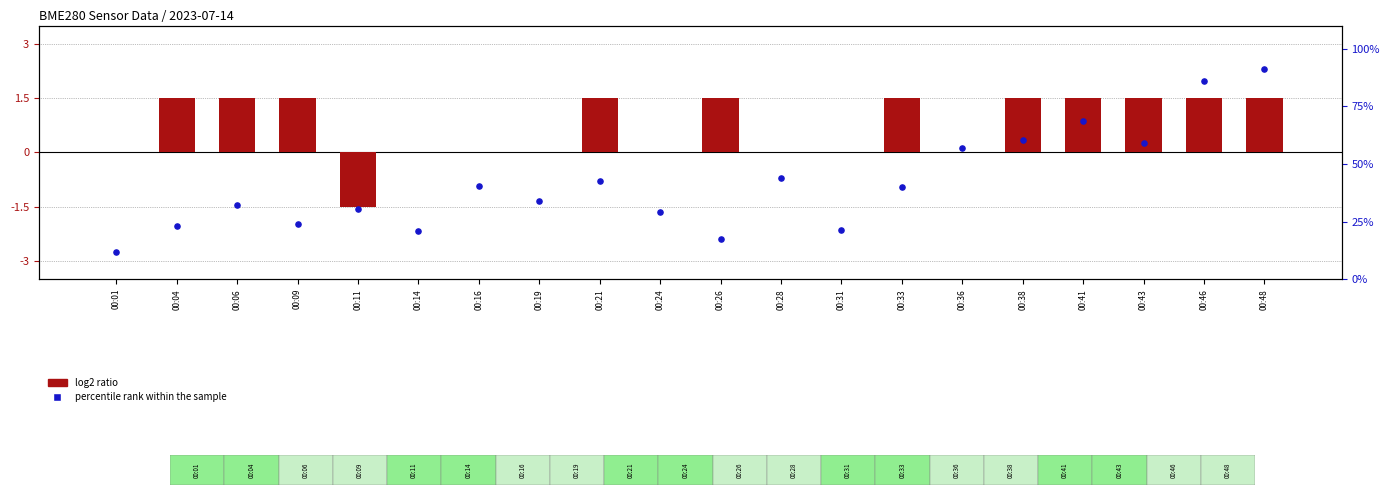

At how many categories does at least one series exceed 77?

2